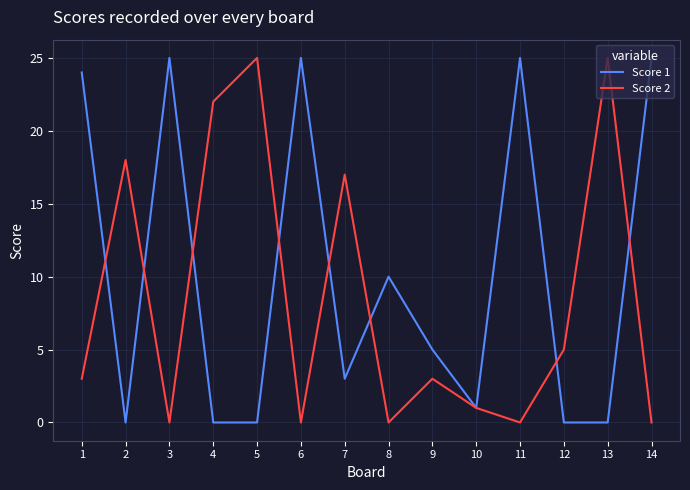

At 12, list the series in order from largest to smallest.

Score 2, Score 1